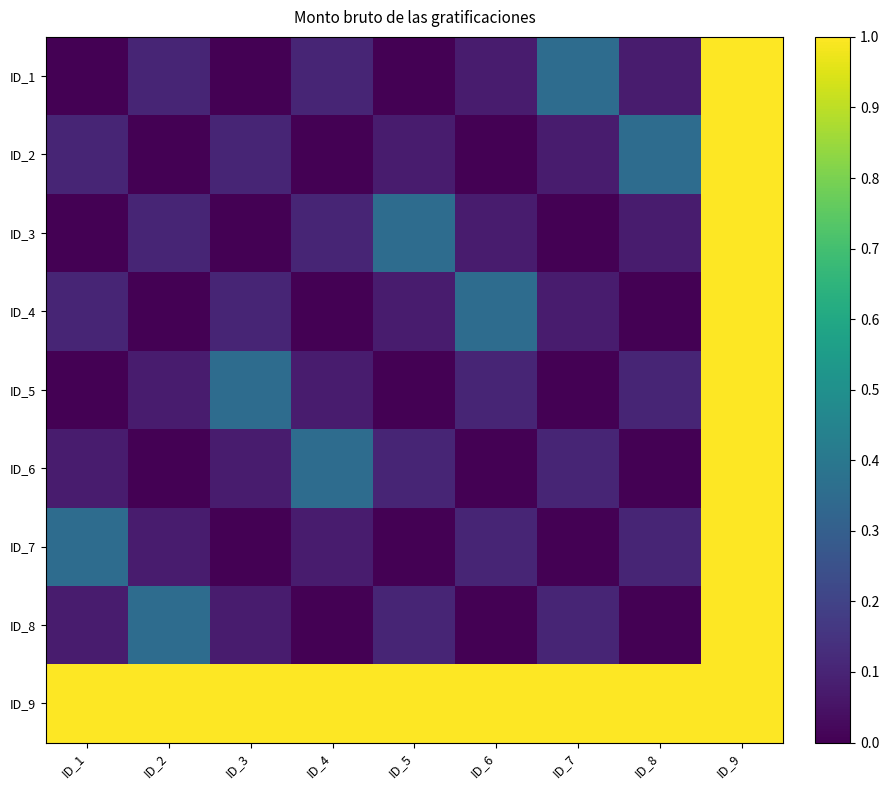

Which label corresponds to the smallest value in the chart?

ID_3